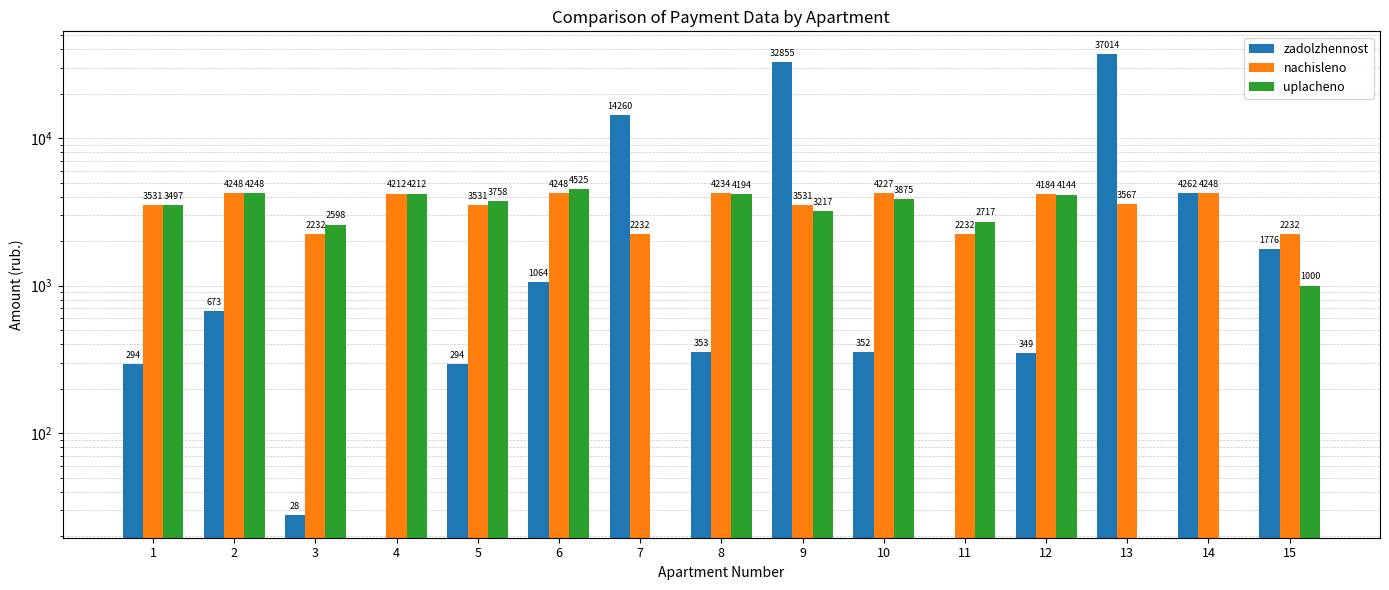

Reading right to left, transcribe all the data shown in this chart.

zadolzhennost: 1775.8	4261.9	37013.8	348.6	0.0	352.2	32854.7	352.8	14260.4	1063.5	294.2	0.0	28.0	673.0	294.2
nachisleno: 2231.8	4248.2	3566.5	4183.6	2231.8	4226.6	3530.6	4233.8	2231.8	4248.2	3530.6	4212.4	2231.8	4248.2	3530.6
uplacheno: 1000.0	0.0	0.0	4143.9	2717.5	3874.5	3216.7	4193.7	0.0	4525.5	3757.9	4212.4	2597.7	4248.2	3497.2